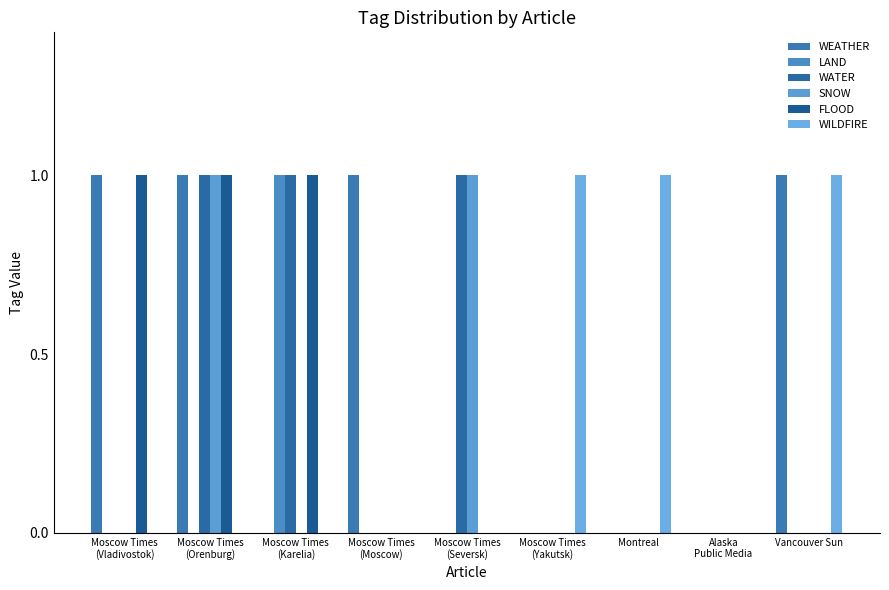

Reading right to left, extract all data points from this chart.

WEATHER: Vancouver Sun=1	Alaska
Public Media=0	Montreal=0	Moscow Times
(Yakutsk)=0	Moscow Times
(Seversk)=0	Moscow Times
(Moscow)=1	Moscow Times
(Karelia)=0	Moscow Times
(Orenburg)=1	Moscow Times
(Vladivostok)=1
LAND: Vancouver Sun=0	Alaska
Public Media=0	Montreal=0	Moscow Times
(Yakutsk)=0	Moscow Times
(Seversk)=0	Moscow Times
(Moscow)=0	Moscow Times
(Karelia)=1	Moscow Times
(Orenburg)=0	Moscow Times
(Vladivostok)=0
WATER: Vancouver Sun=0	Alaska
Public Media=0	Montreal=0	Moscow Times
(Yakutsk)=0	Moscow Times
(Seversk)=1	Moscow Times
(Moscow)=0	Moscow Times
(Karelia)=1	Moscow Times
(Orenburg)=1	Moscow Times
(Vladivostok)=0
SNOW: Vancouver Sun=0	Alaska
Public Media=0	Montreal=0	Moscow Times
(Yakutsk)=0	Moscow Times
(Seversk)=1	Moscow Times
(Moscow)=0	Moscow Times
(Karelia)=0	Moscow Times
(Orenburg)=1	Moscow Times
(Vladivostok)=0
FLOOD: Vancouver Sun=0	Alaska
Public Media=0	Montreal=0	Moscow Times
(Yakutsk)=0	Moscow Times
(Seversk)=0	Moscow Times
(Moscow)=0	Moscow Times
(Karelia)=1	Moscow Times
(Orenburg)=1	Moscow Times
(Vladivostok)=1
WILDFIRE: Vancouver Sun=1	Alaska
Public Media=0	Montreal=1	Moscow Times
(Yakutsk)=1	Moscow Times
(Seversk)=0	Moscow Times
(Moscow)=0	Moscow Times
(Karelia)=0	Moscow Times
(Orenburg)=0	Moscow Times
(Vladivostok)=0